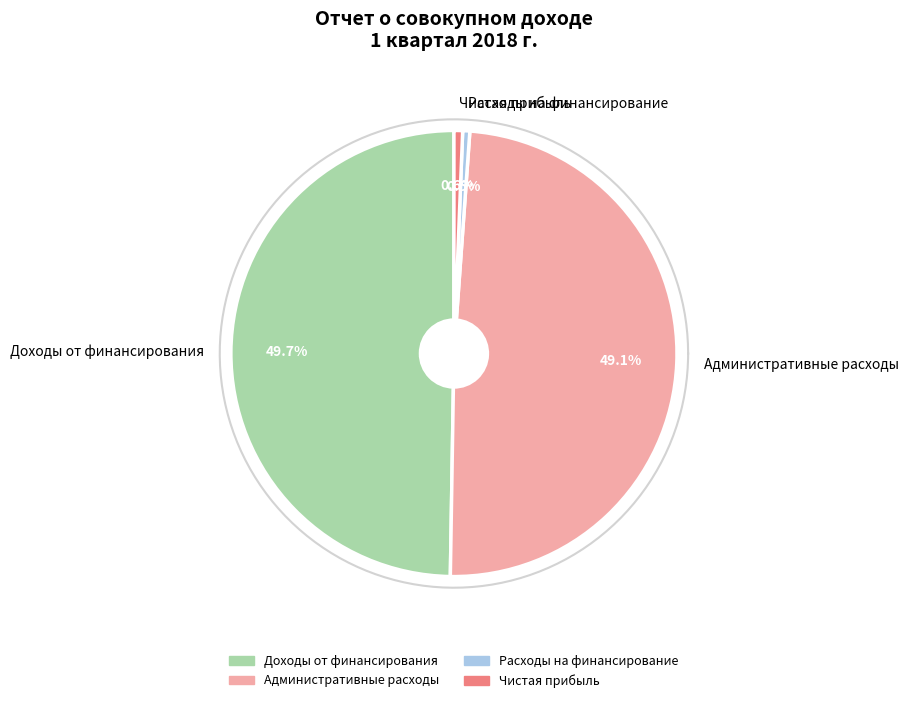

Is there any slice that represents more than half of the pie?

No